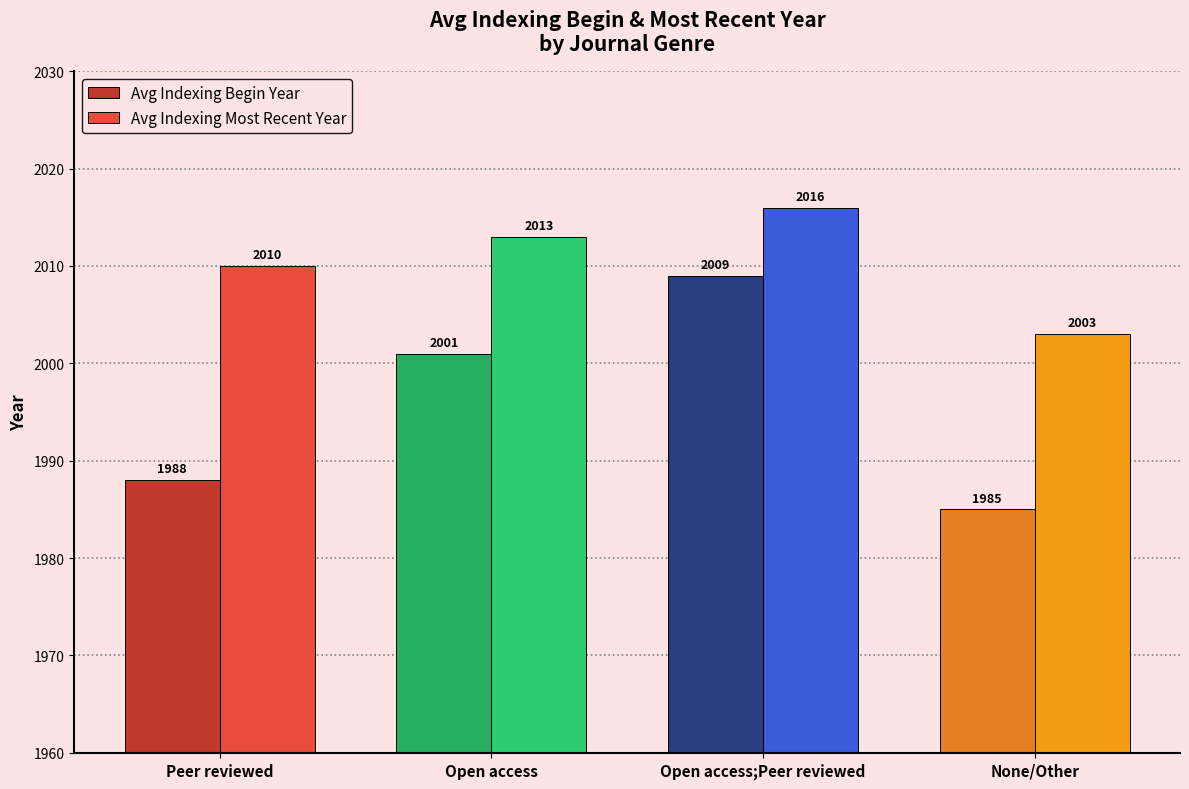

Reading left to right, transcribe all the data shown in this chart.

Avg Indexing Begin Year: Peer reviewed=1988	Open access=2001	Open access;Peer reviewed=2009	None/Other=1985
Avg Indexing Most Recent Year: Peer reviewed=2010	Open access=2013	Open access;Peer reviewed=2016	None/Other=2003